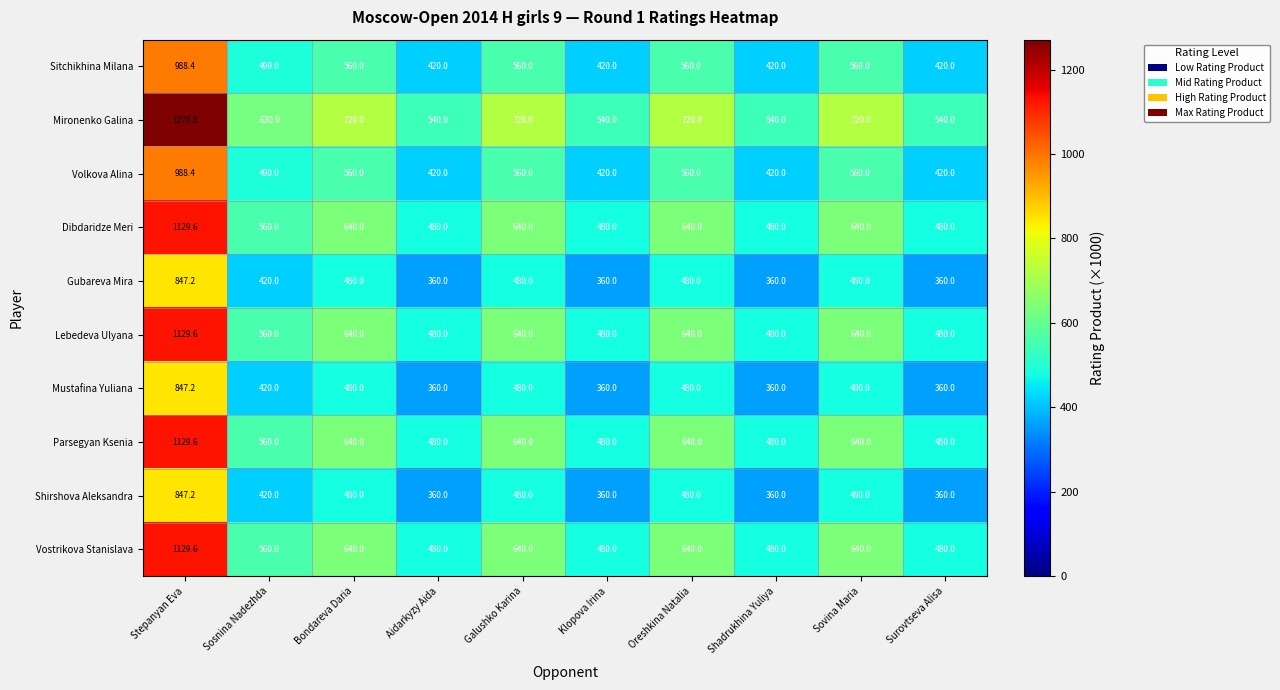

At which category is the sum across all series the highest?

Stepanyan Eva